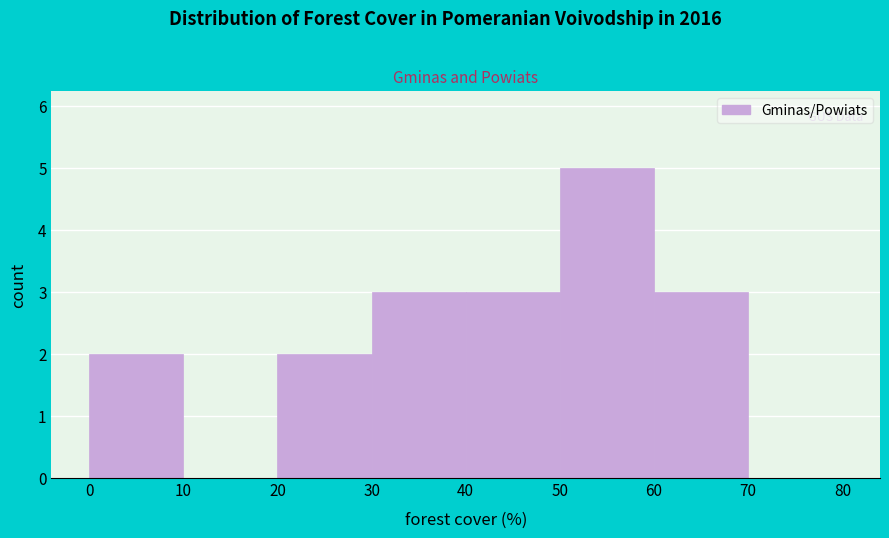

Which range on the x-axis has the tallest bar?

50 to 60